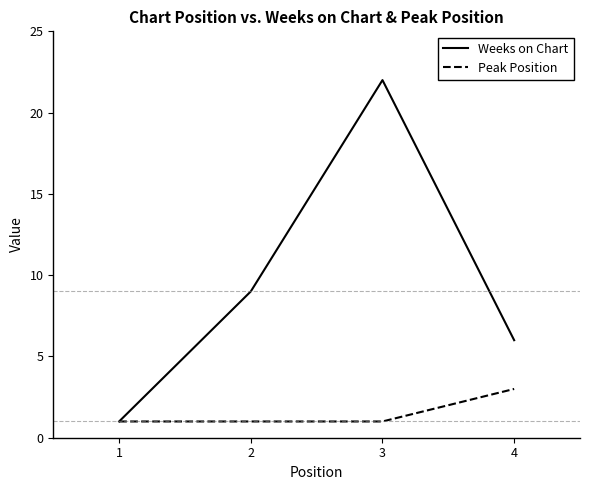

At 4, list the series in order from smallest to largest.

Peak Position, Weeks on Chart